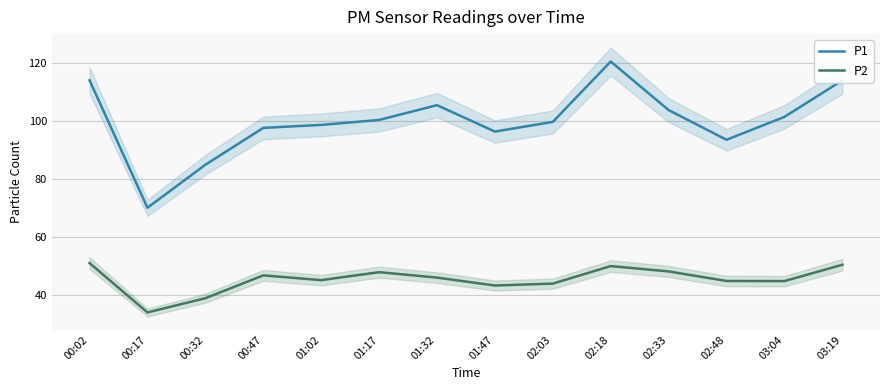

Is the value of P1 at 02:03 greater than the value of P2 at 03:04?

Yes